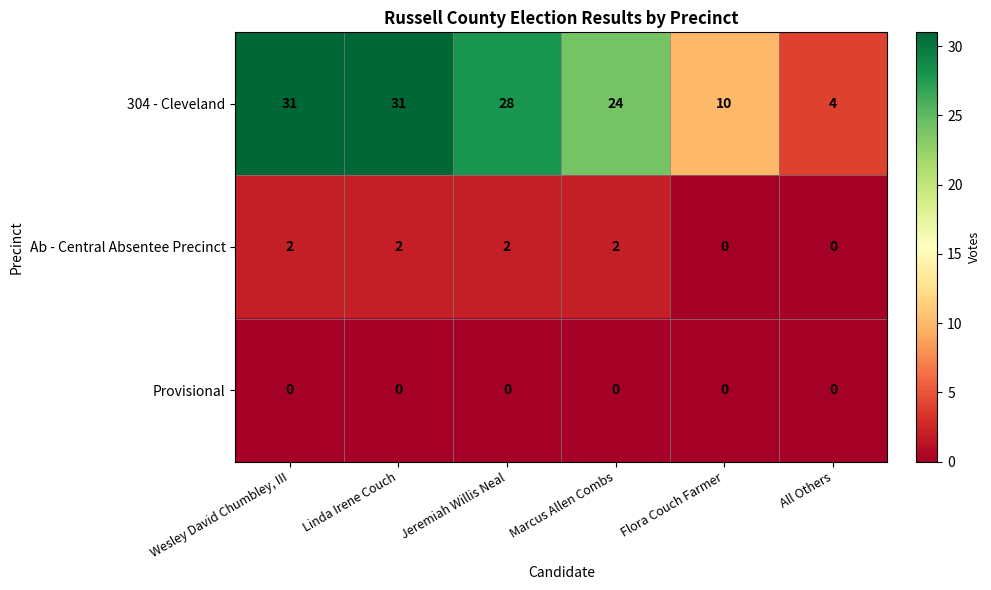

Is it true that Ab - Central Absentee Precinct equals 3 at Marcus Allen Combs?

False